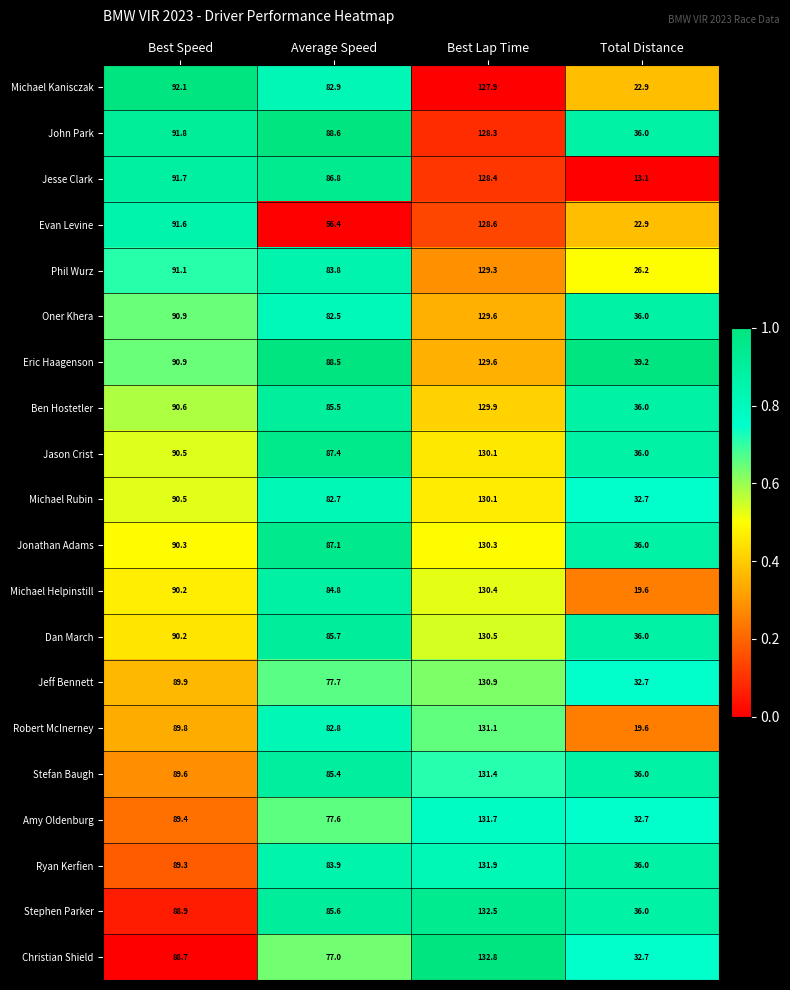

The value of Jason Crist at Best Speed is 144.7. True or false?

False